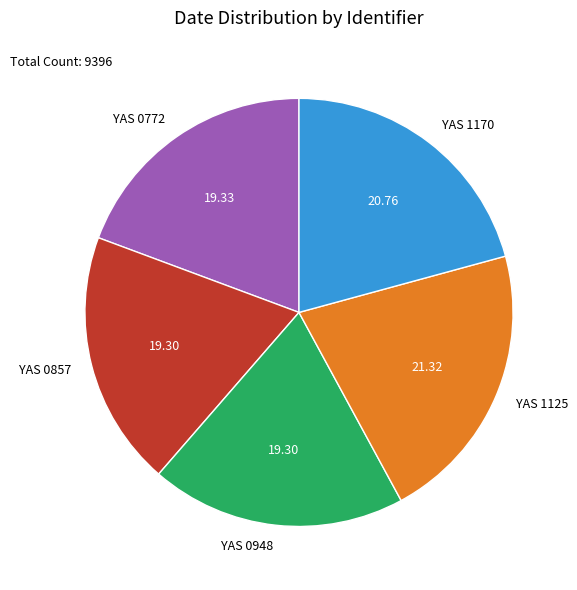

How many segments does this pie chart have?

5